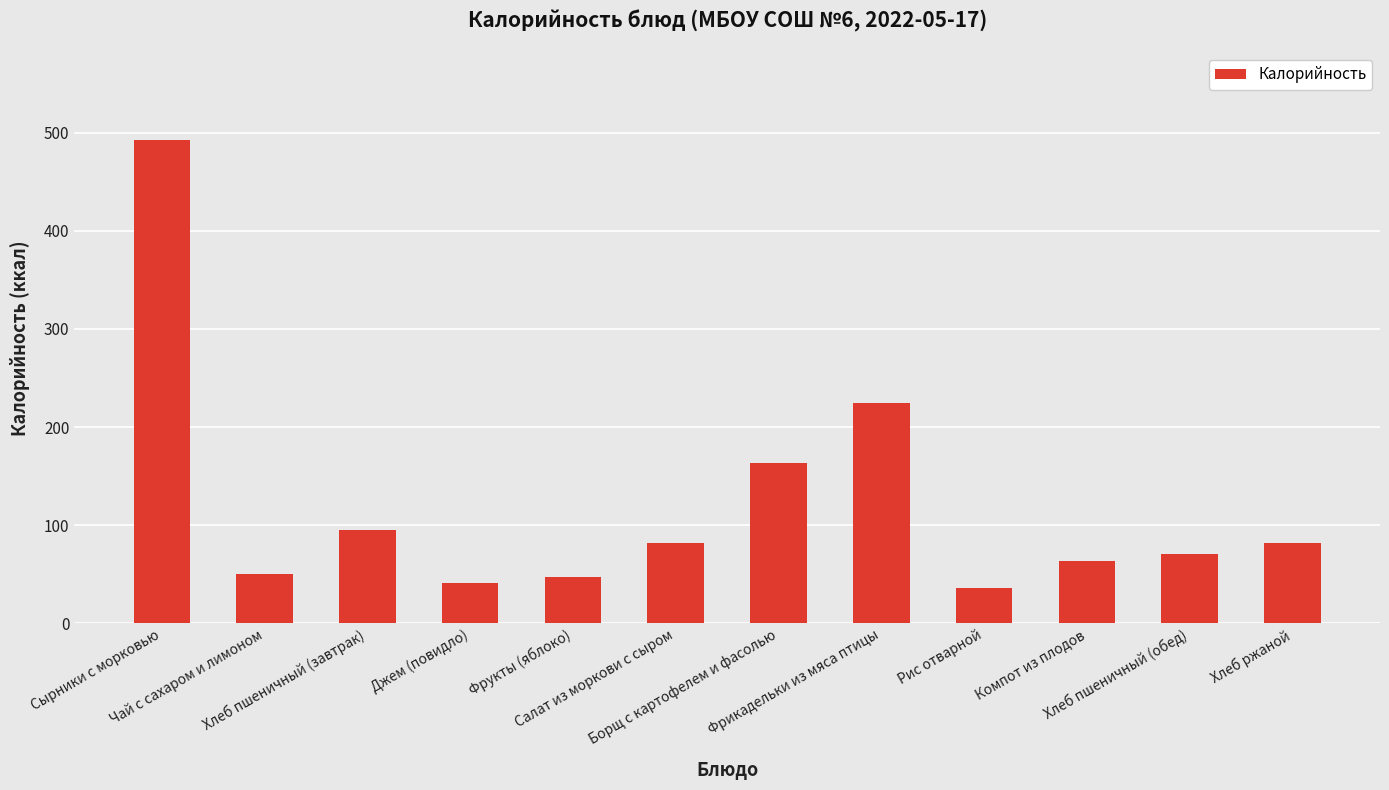

Count the number of categories in the chart.

12